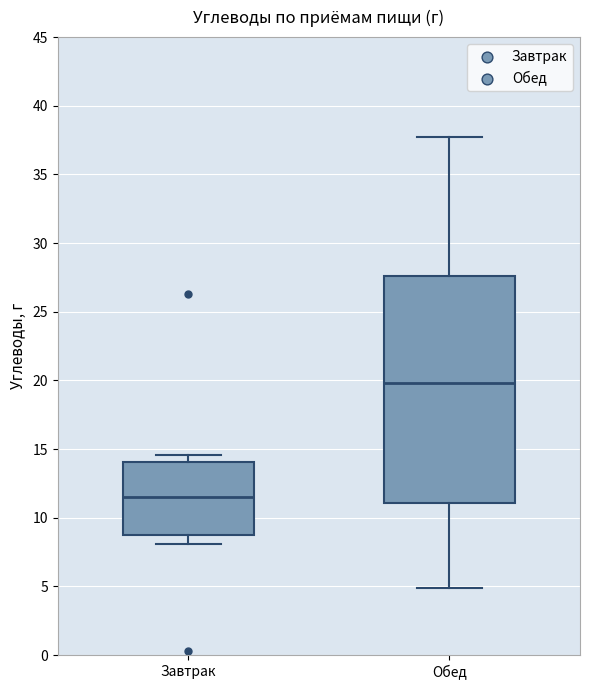

Reading left to right, transcribe this box plot: for each box, give where its median line is, the range the box spans, and where its two whiskers end, as read against the y-axis. The values are not printed on the chart, so give them approximately, as read against the axis.

Завтрак: median 11.5, box 8.5 to 14.0, whiskers 8.0 to 14.5
Обед: median 20.0, box 11.0 to 27.5, whiskers 5.0 to 37.5